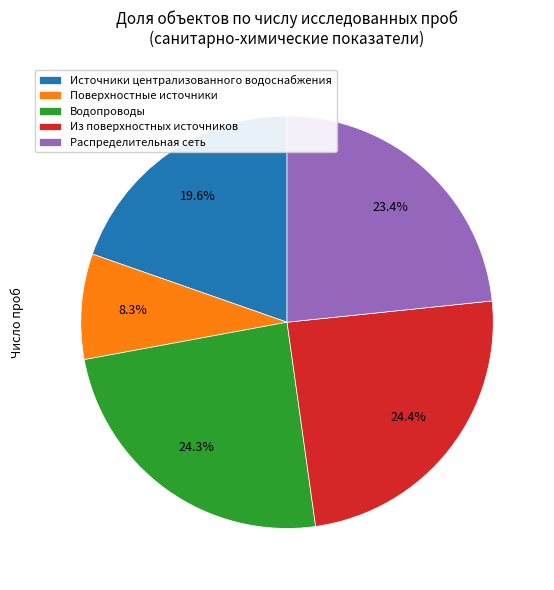

Combined, what portion of the pie is Поверхностные источники and Из поверхностных источников?

32.7%